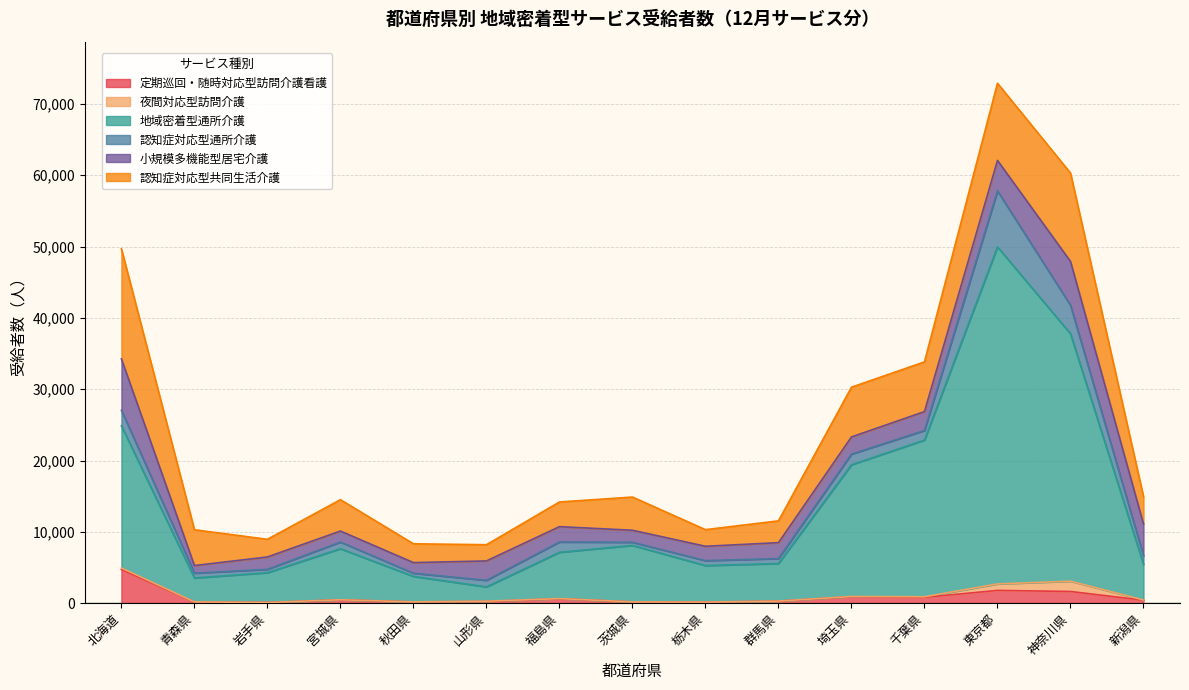

What is the sum of all 定期巡回・随時対応型訪問介護看護 values?

12711